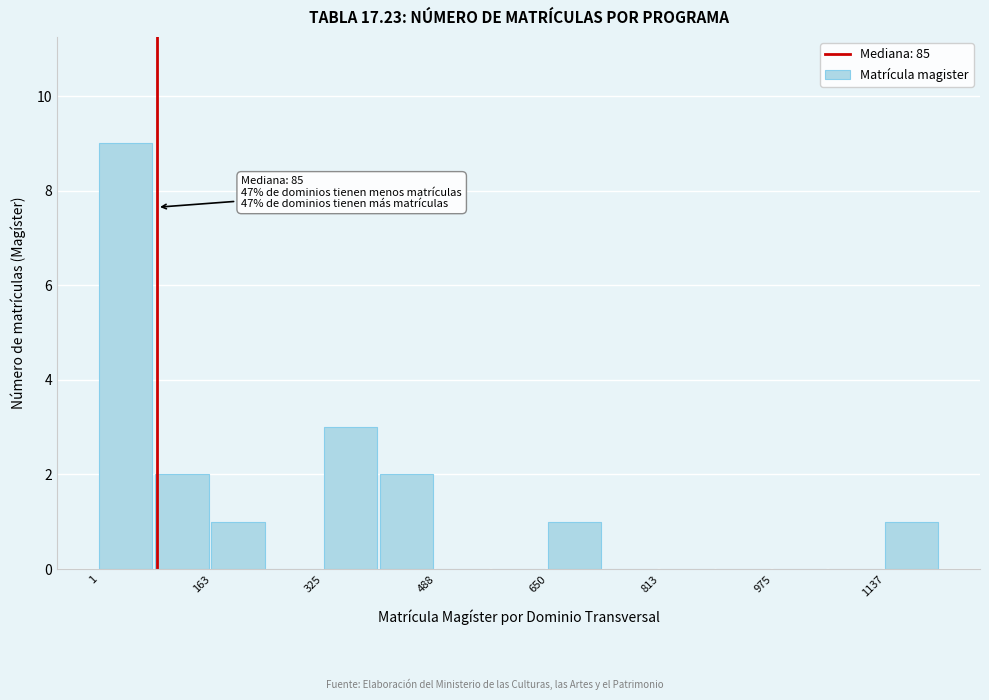

Over which range of the x-axis is the bar tallest?

0 to 80